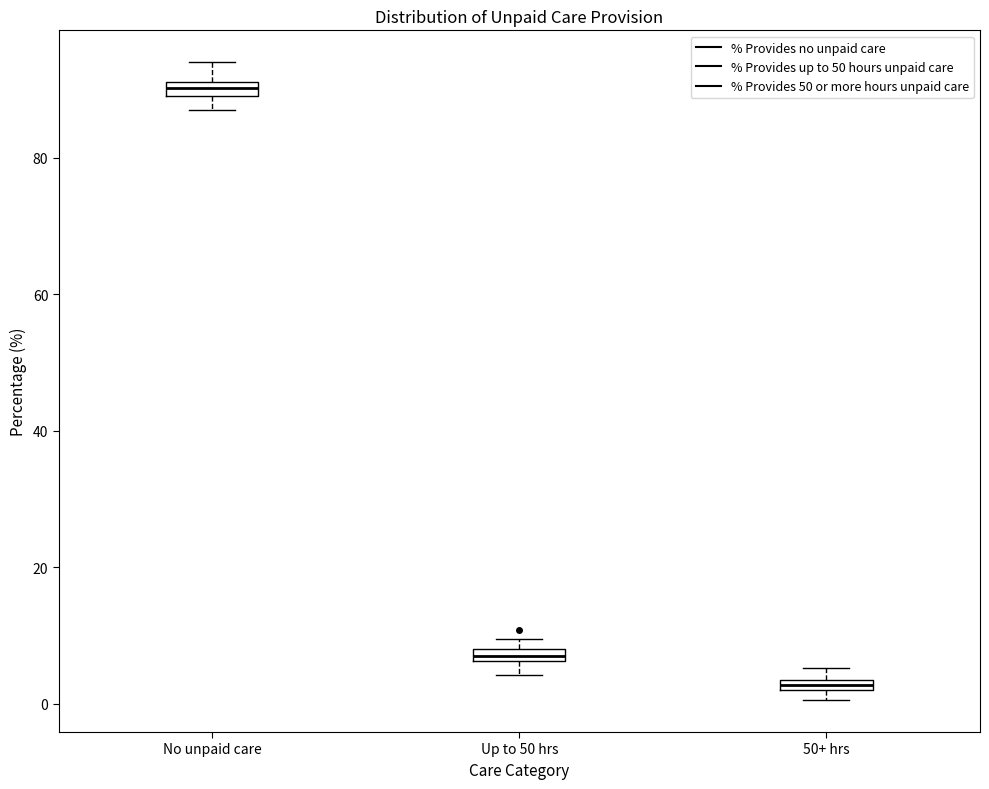

Where is the upper edge of the box for No unpaid care on the y-axis? The values are not printed on the chart, so give them approximately, as read against the axis.

92